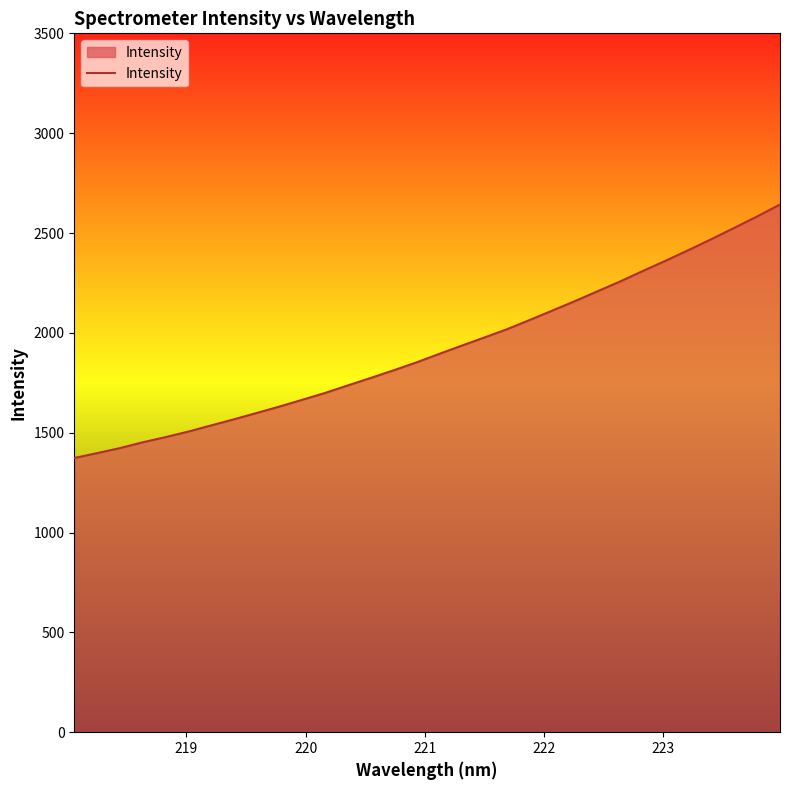

What is the minimum value shown in the chart?

1373.2